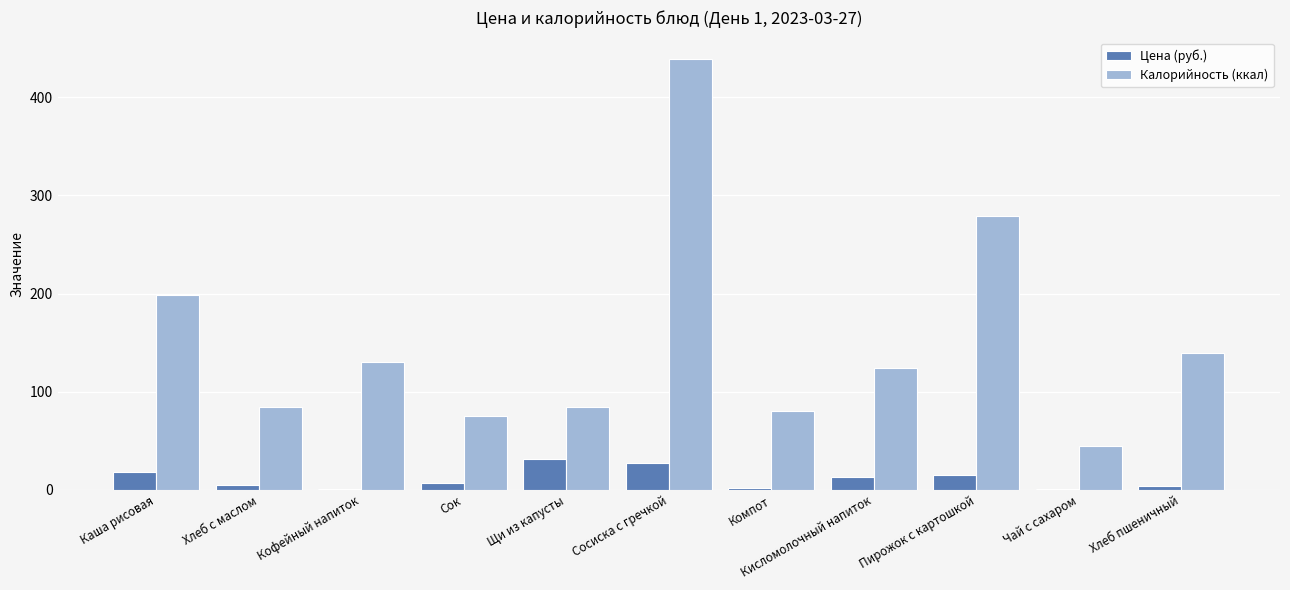

What is the sum of all Калорийность (ккал) values?

1681.2